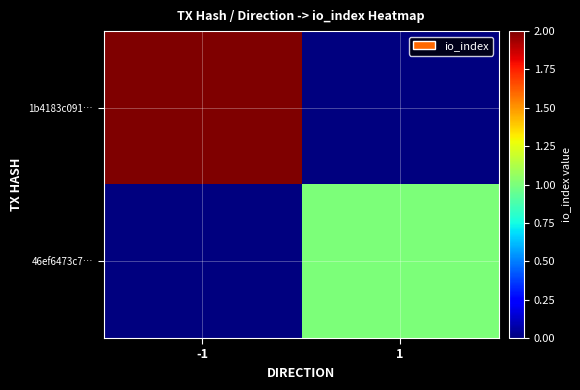

Reading left to right, list all the values displayed in this chart.

1b4183c091…: -1=2	1=0
46ef6473c7…: -1=0	1=1